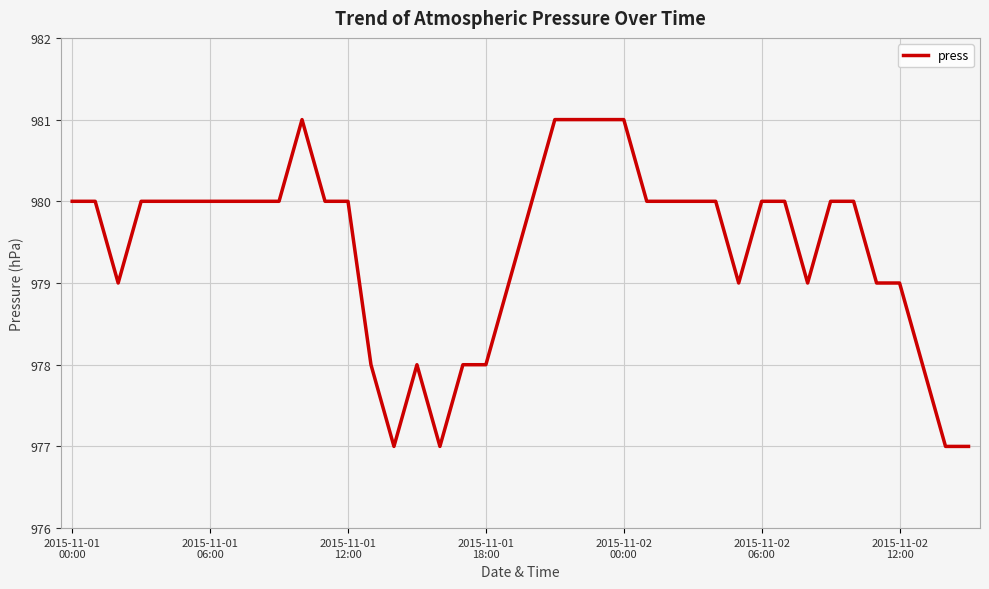

What is the difference between the maximum and minimum values?

4